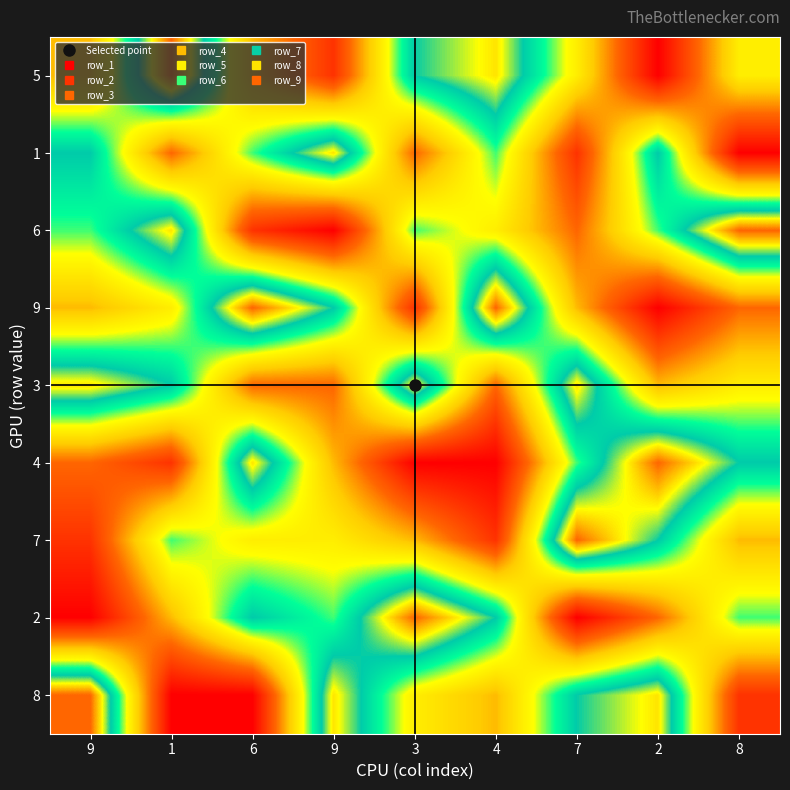

Which has a higher value, 7 or 6?

7